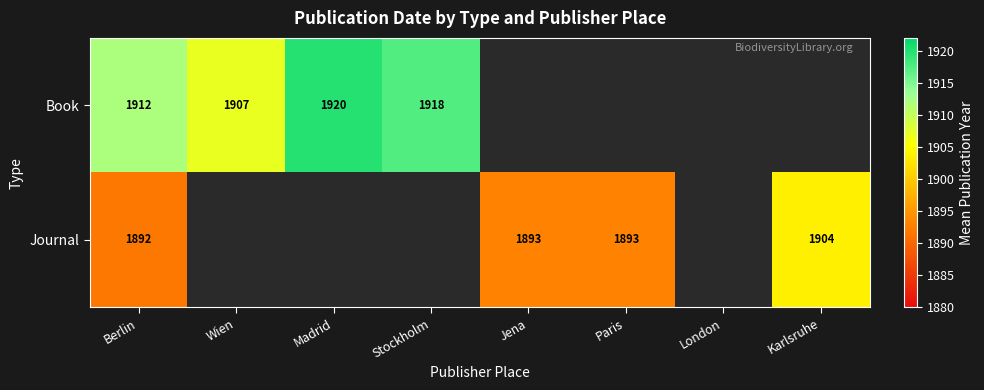

The value of Book at Stockholm is 1918. True or false?

True